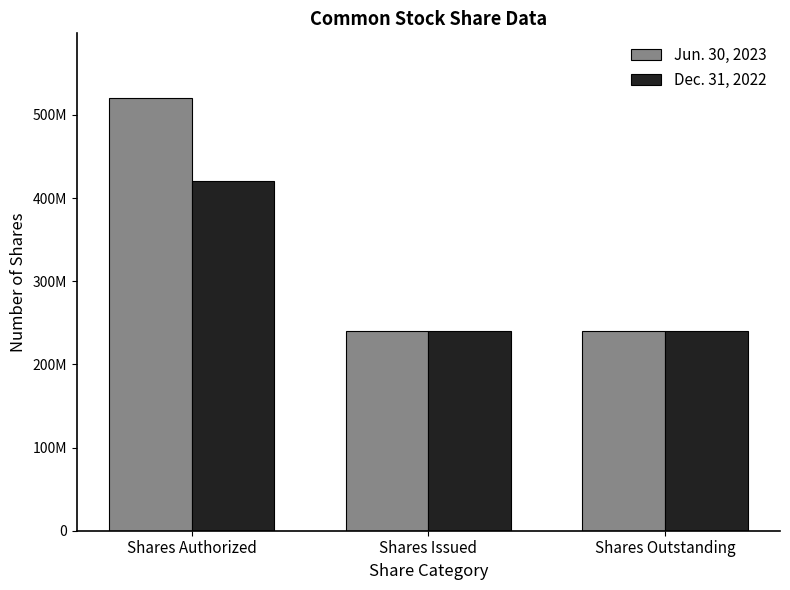

What is the label of the 1st bar from the right?

Shares Outstanding